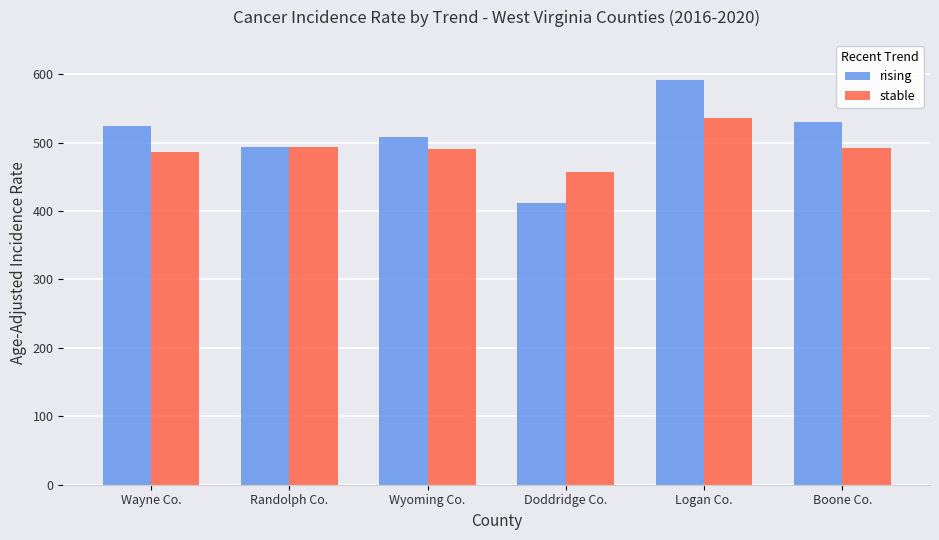

What is the total value across all series at Boone Co.?

1022.5